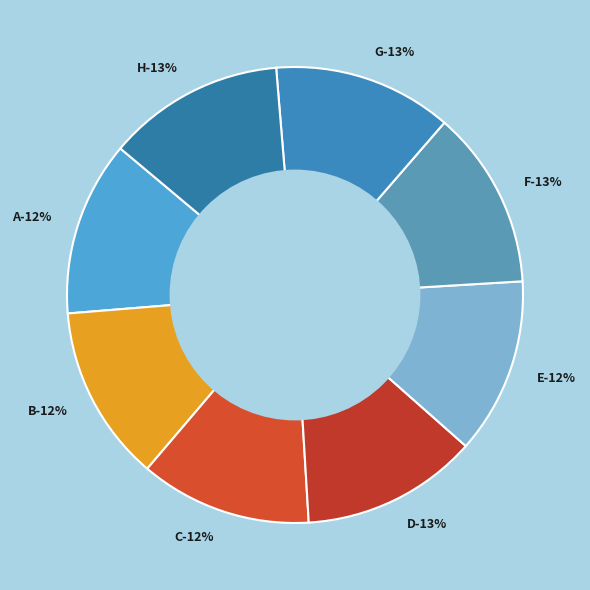

Rank the categories by value from lowest to highest.

C, A, E, B, D, H, F, G